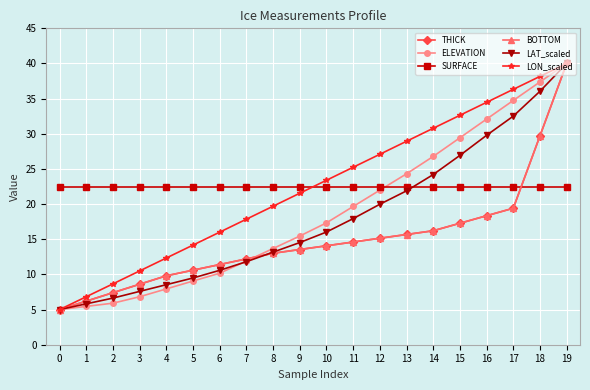

The BOTTOM series shows 12.2 at 7. True or false?

True